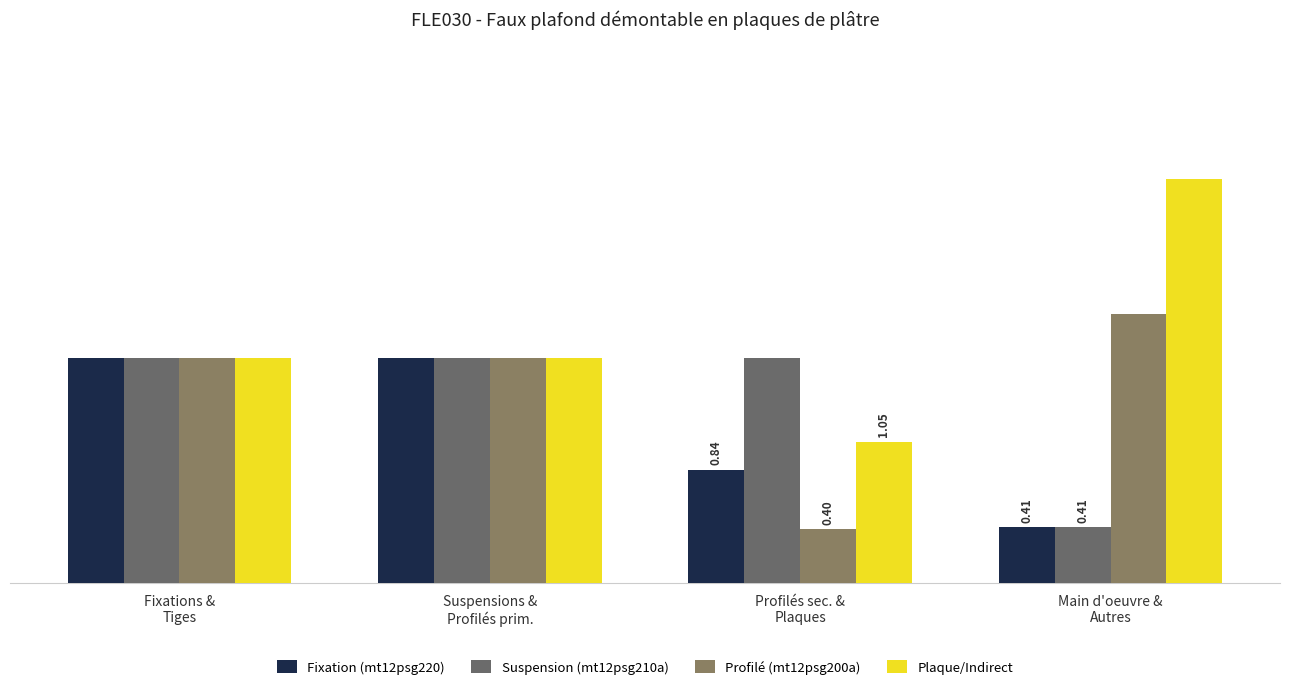

What are all the series names shown in the legend?

Fixation (mt12psg220), Suspension (mt12psg210a), Profilé (mt12psg200a), Plaque/Indirect